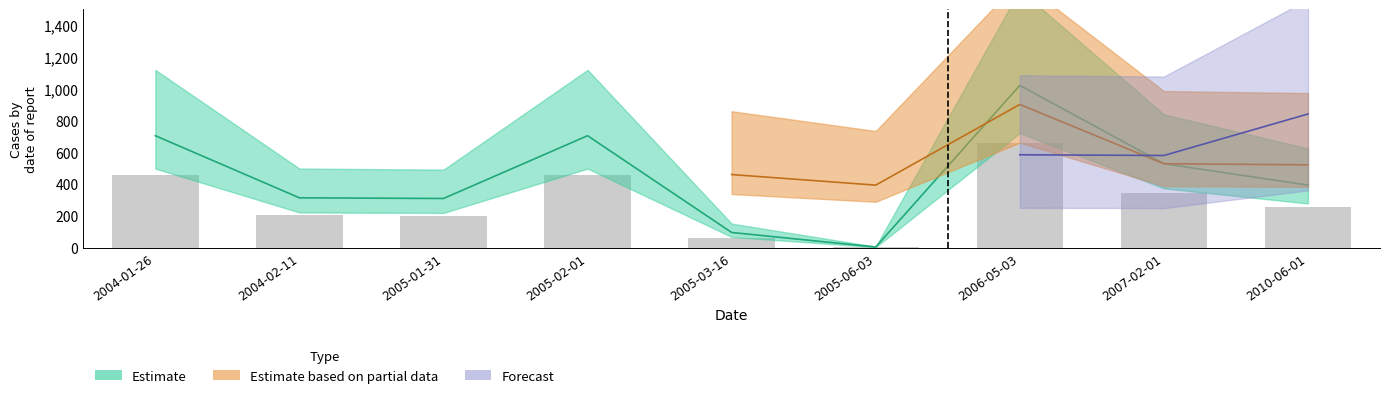

Are the bars grouped side by side (vs. stacked)?

No